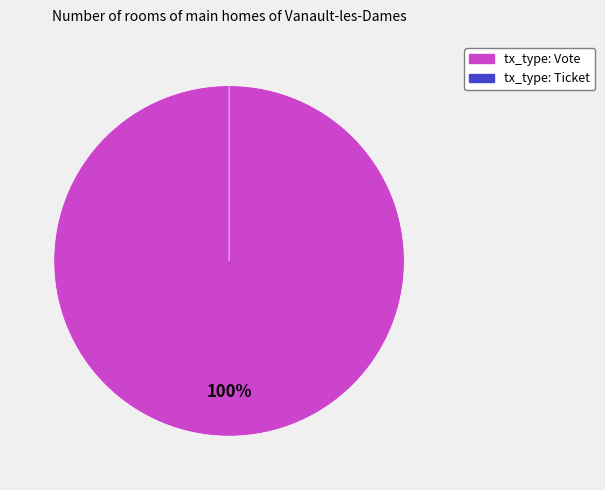

Combined, do Vote and Ticket account for over 50%?

Yes